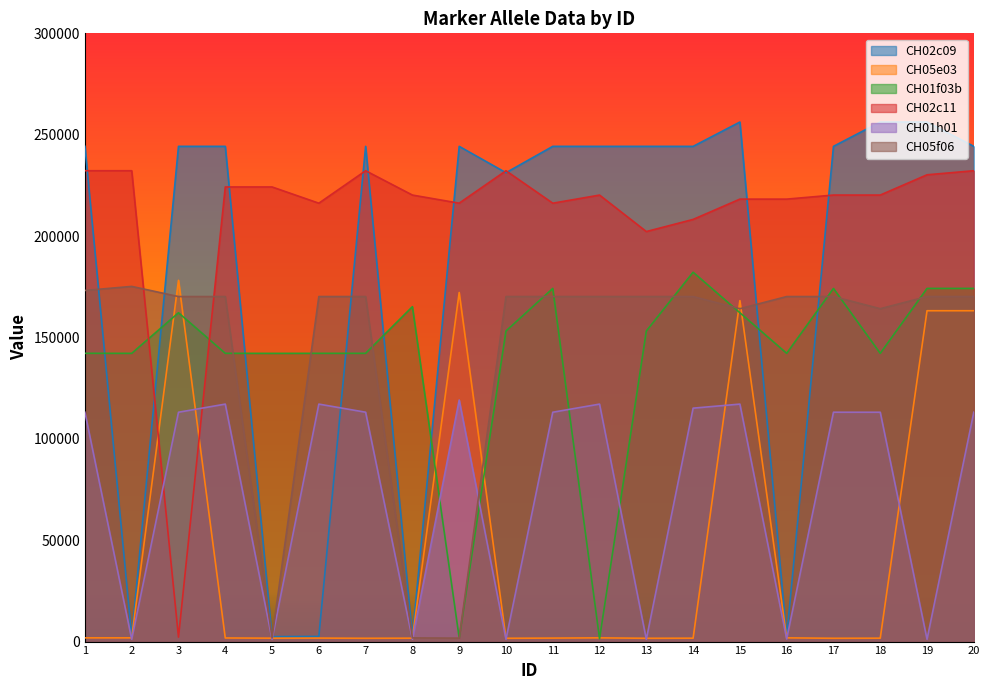

Where is the first local maximum for CH05e03?

3